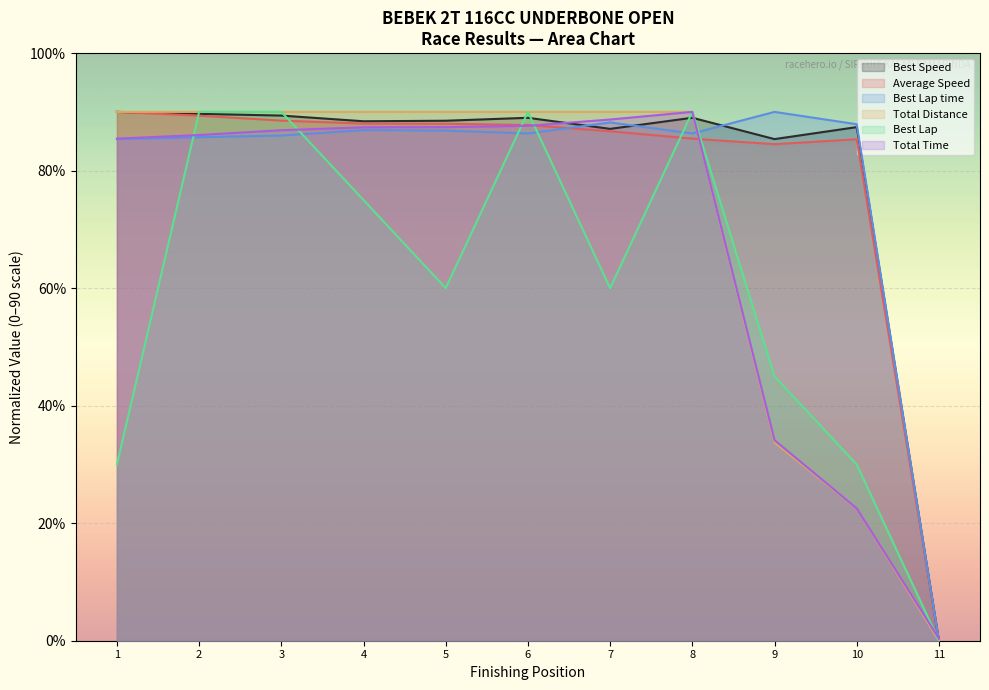

Reading left to right, what are all the values shown in this chart?

Total Time: 85.4	86.1	86.9	87.4	87.4	87.6	88.7	90.0	34.1	22.5	0.4
Best Lap time: 85.4	85.7	86.0	86.9	86.8	86.3	88.2	86.3	90.0	87.9	0.0
Best Speed: 90.0	89.7	89.4	88.4	88.5	89.0	87.1	89.0	85.4	87.4	0.0
Average Speed: 90.0	89.4	88.5	88.0	88.0	87.8	86.7	85.4	84.5	85.3	0.0
Best Lap: 30.0	90.0	90.0	75.0	60.0	90.0	60.0	90.0	45.0	30.0	0.0
Total Distance: 90.0	90.0	90.0	90.0	90.0	90.0	90.0	90.0	33.8	22.5	0.0